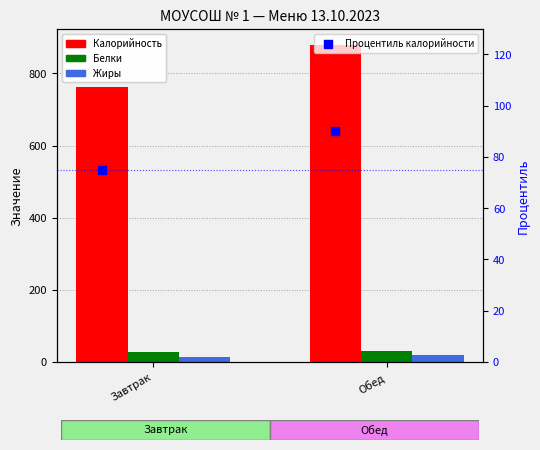

Which series has the largest total across all categories?

Калорийность